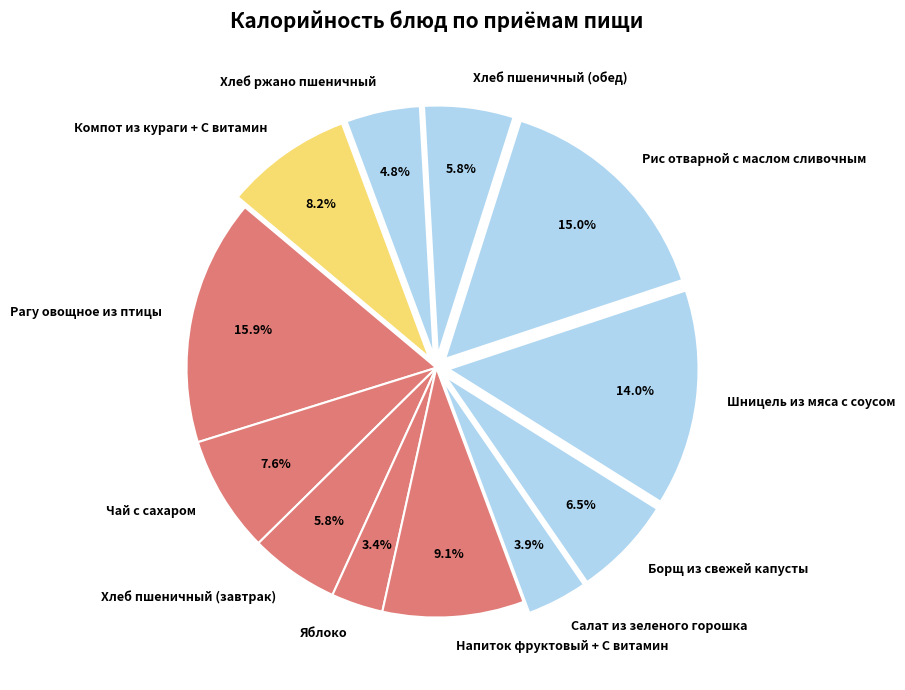

Count the number of slices in the pie.

12